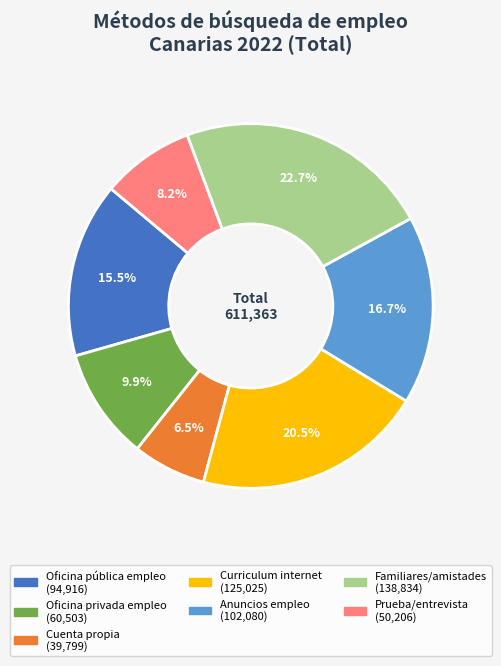

Does any single category account for the majority?

No